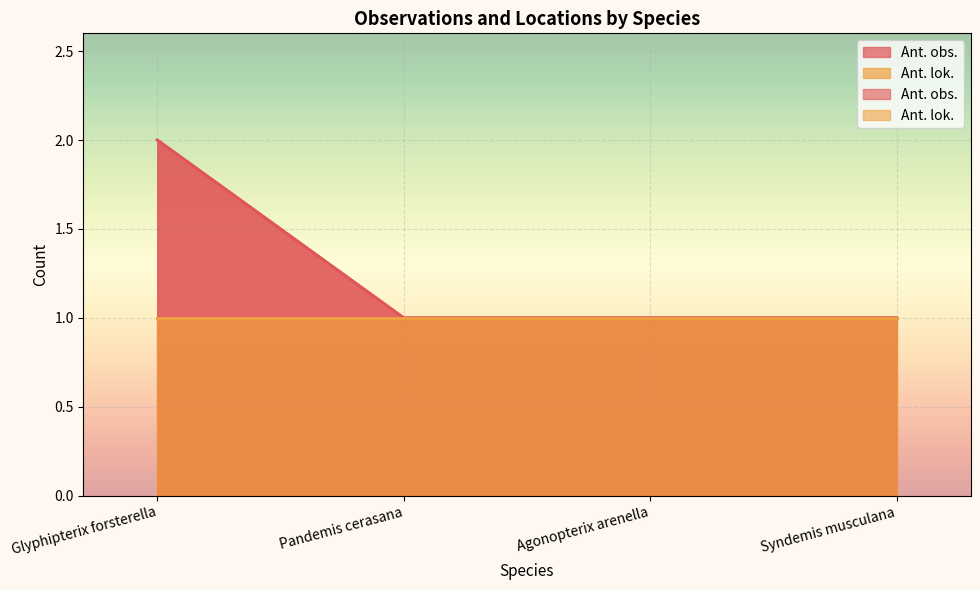

Which has a higher value, Syndemis musculana or Pandemis cerasana?

Syndemis musculana